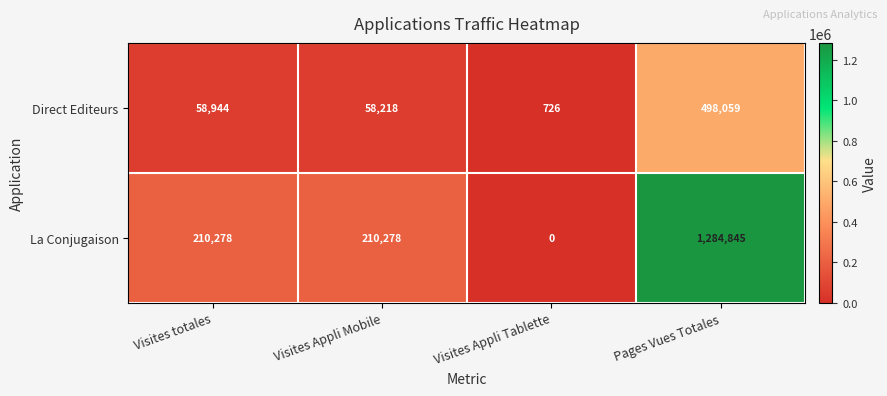

At which category is the sum across all series the highest?

Pages Vues Totales